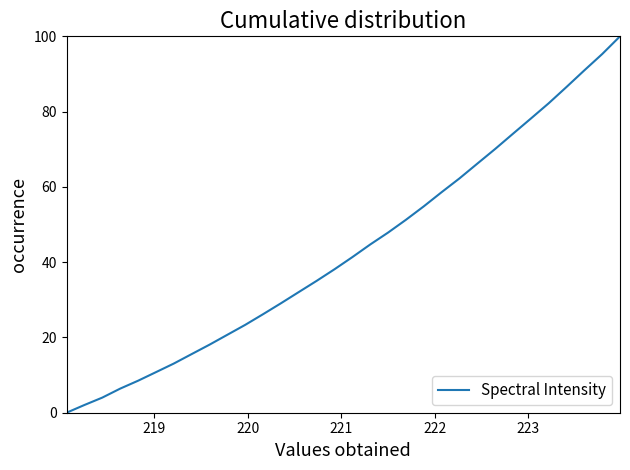

What is the maximum value shown in the chart?

100.0